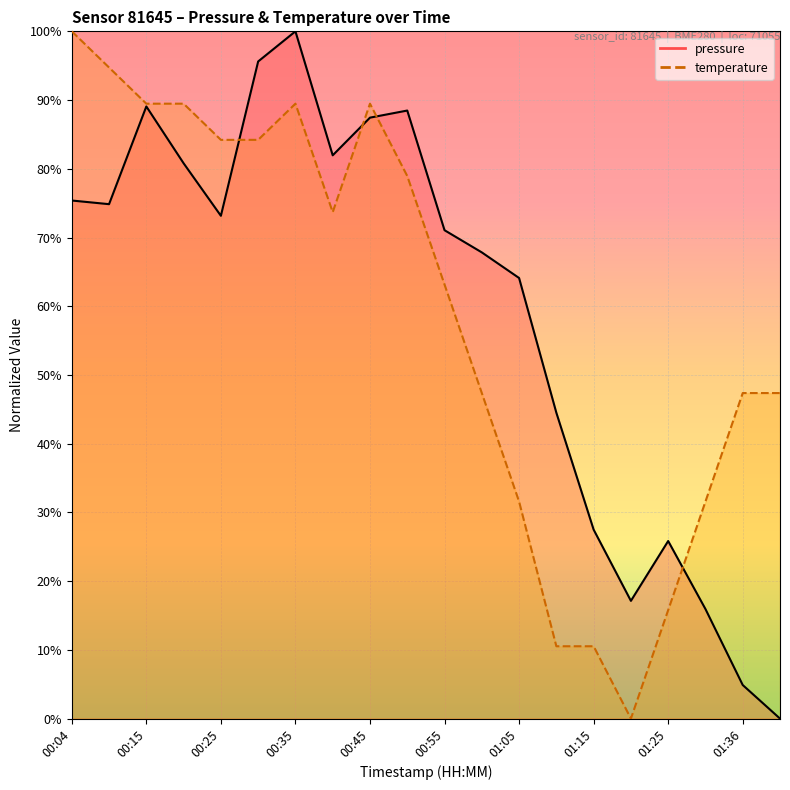

Between which two adjacent categories do temperature and pressure first intersect?

00:25 and 00:30